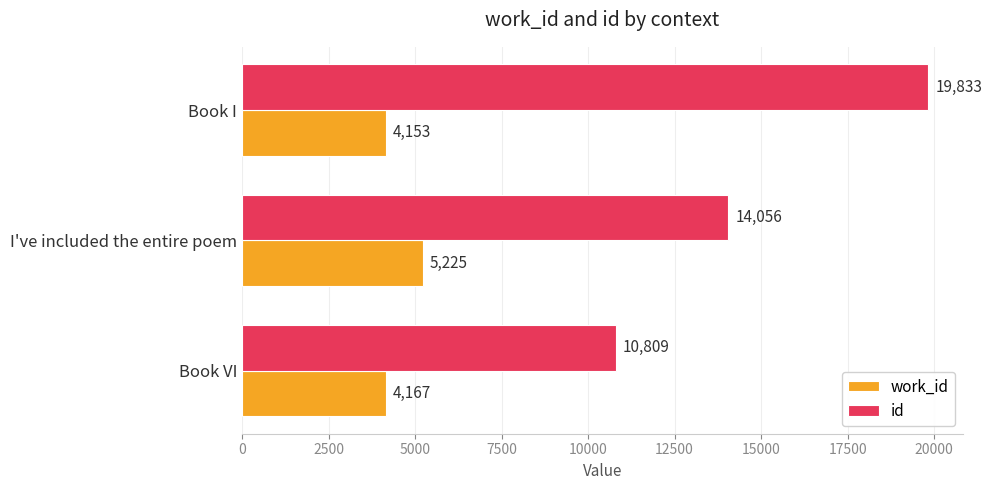

What is the lowest value of the id series?

10809